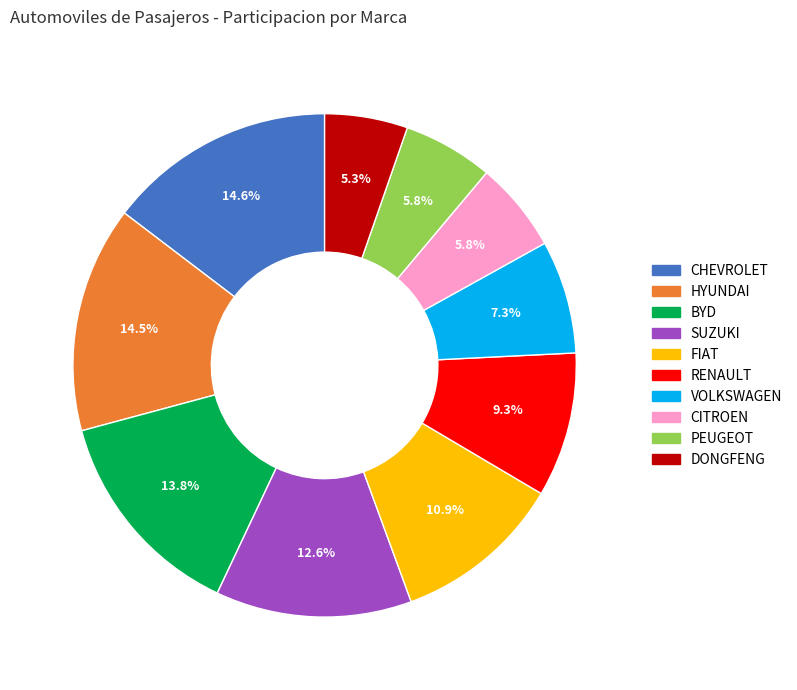

Is it true that VOLKSWAGEN is 18% of the pie?

False